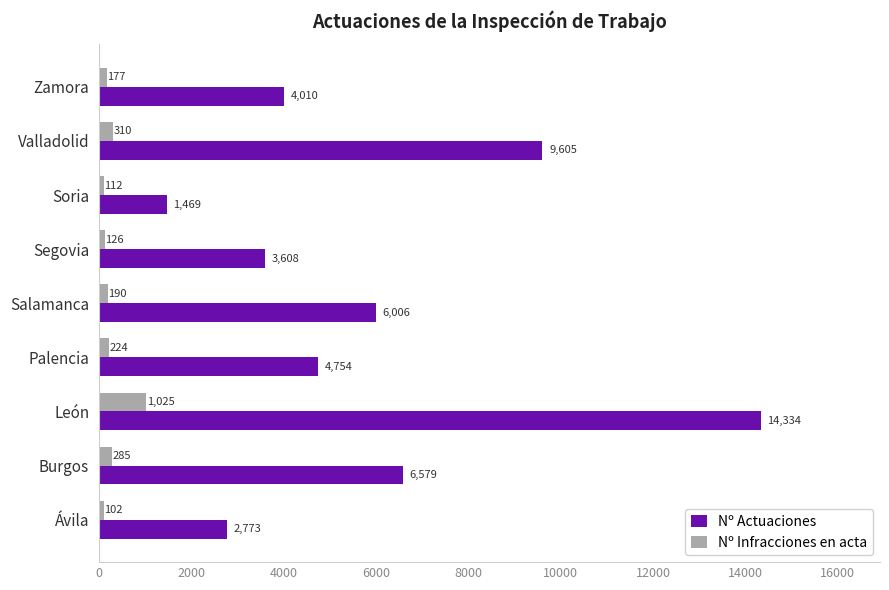

What is the approximate value of Nº Actuaciones at Segovia, to the nearest 10?

3610